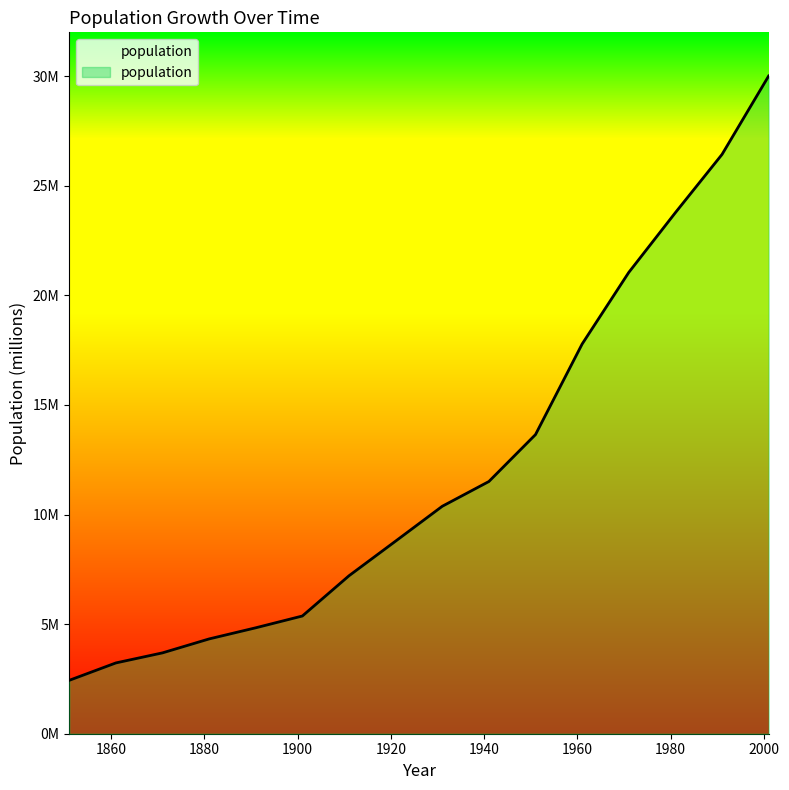

What is the average value?

12.2